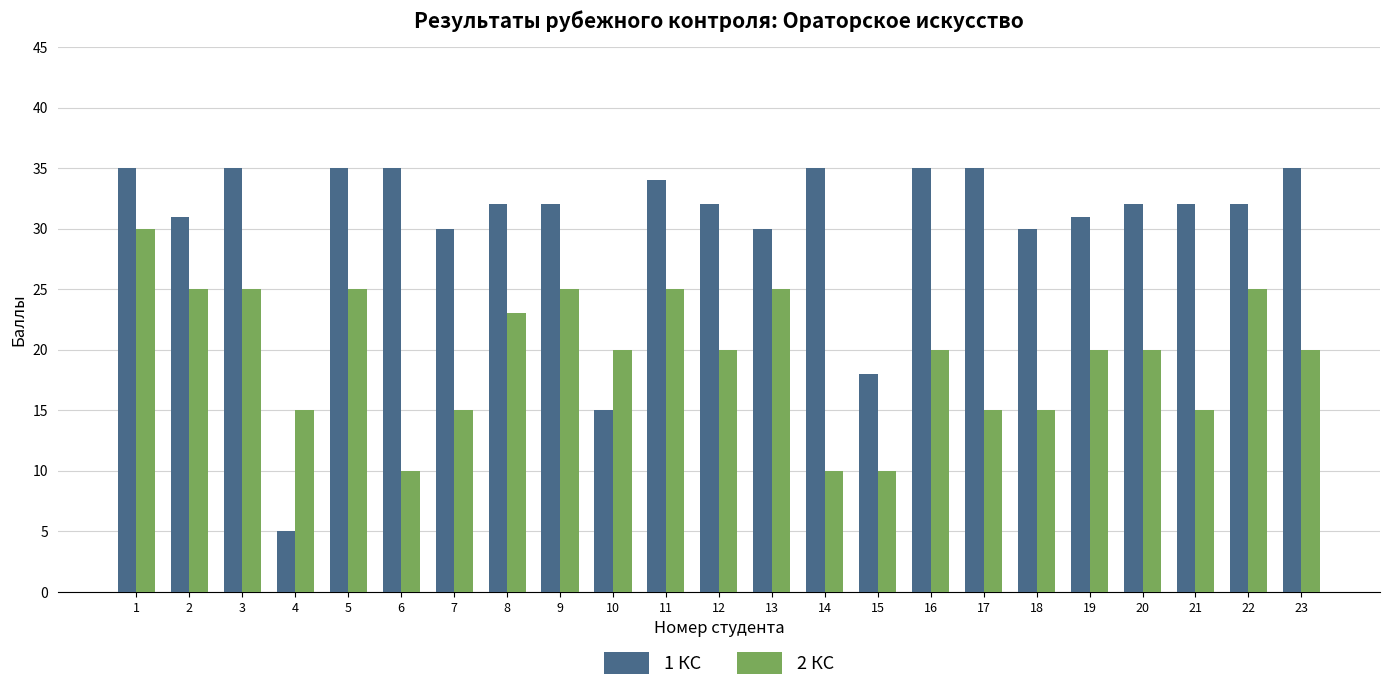

How many bars are there in each group?

2